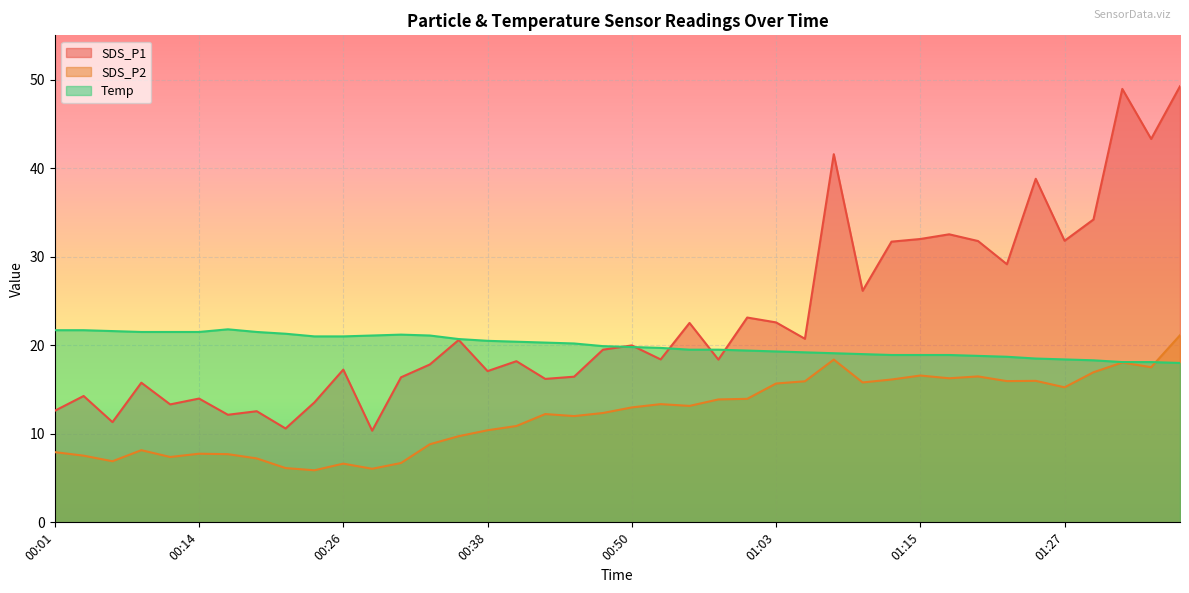

What position from the left is 00:50?

21